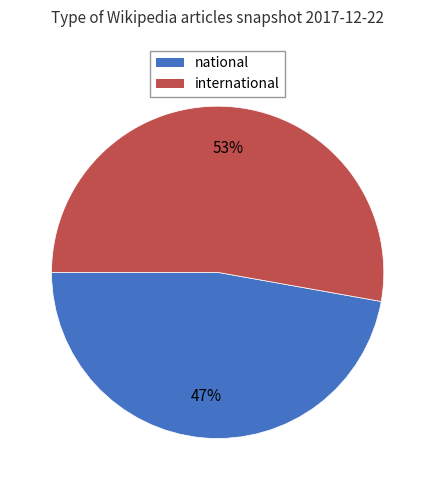

Is it true that international is 53% of the pie?

True